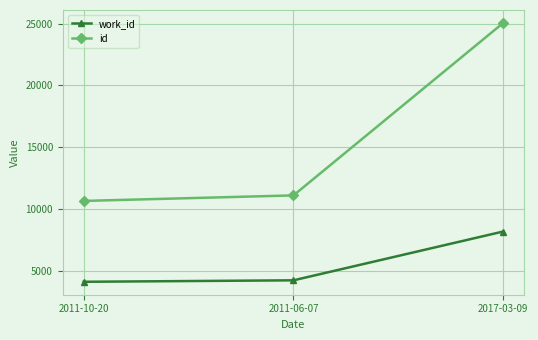

What is the difference between the maximum and minimum values in the id series?

14368